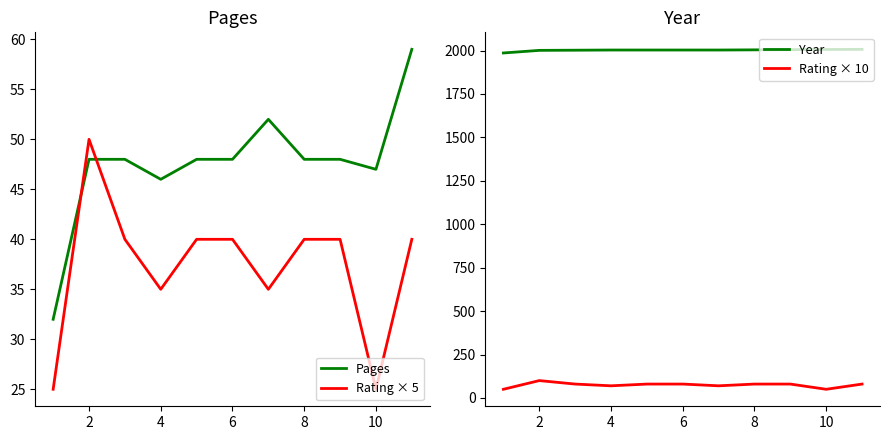

What is the sum of all Rating × 5 values?

410